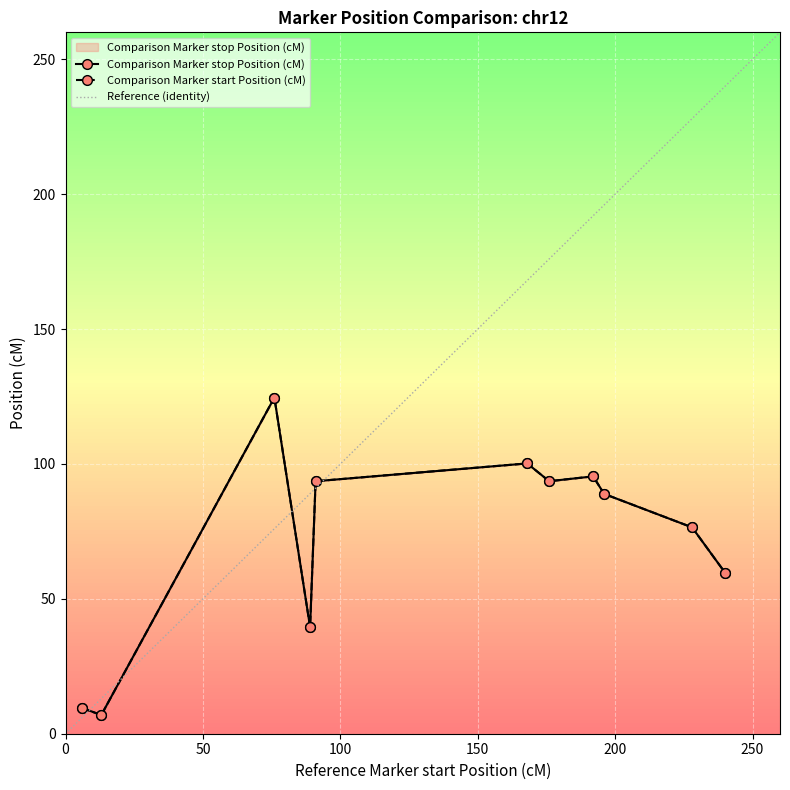

How many data points in Comparison Marker stop Position (cM) are less than 88?

5